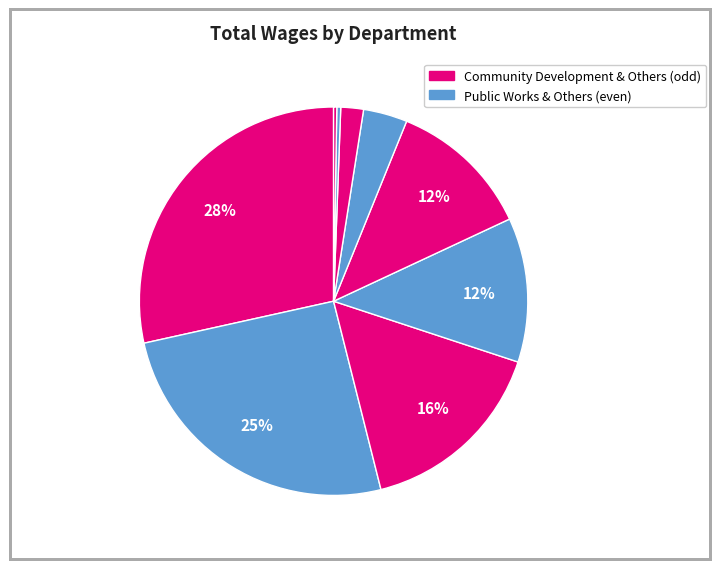

Rank the categories by value from lowest to highest.

City Administration - Channel 33, City Council, Human Resources, City Clerk, City Manager, Finance & Info Tech, Recreation & Parks, Public Works, Community Development